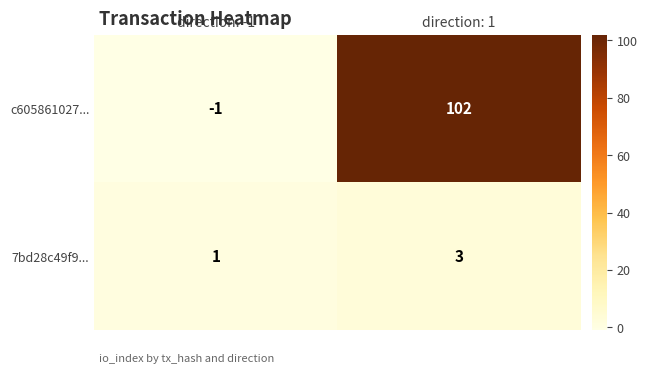

Which label corresponds to the largest value in the chart?

direction: 1